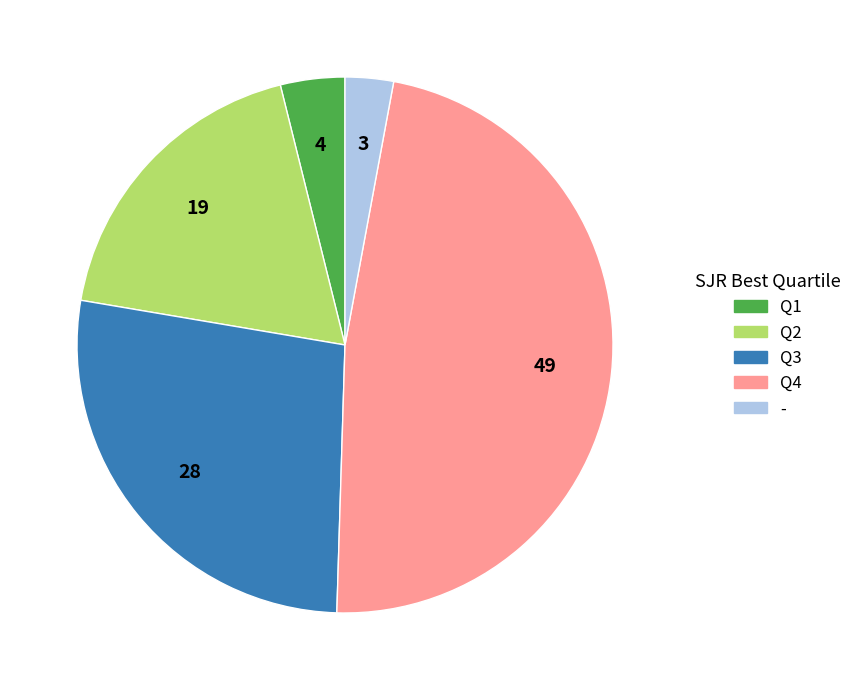

Which slice is the largest?

Q4